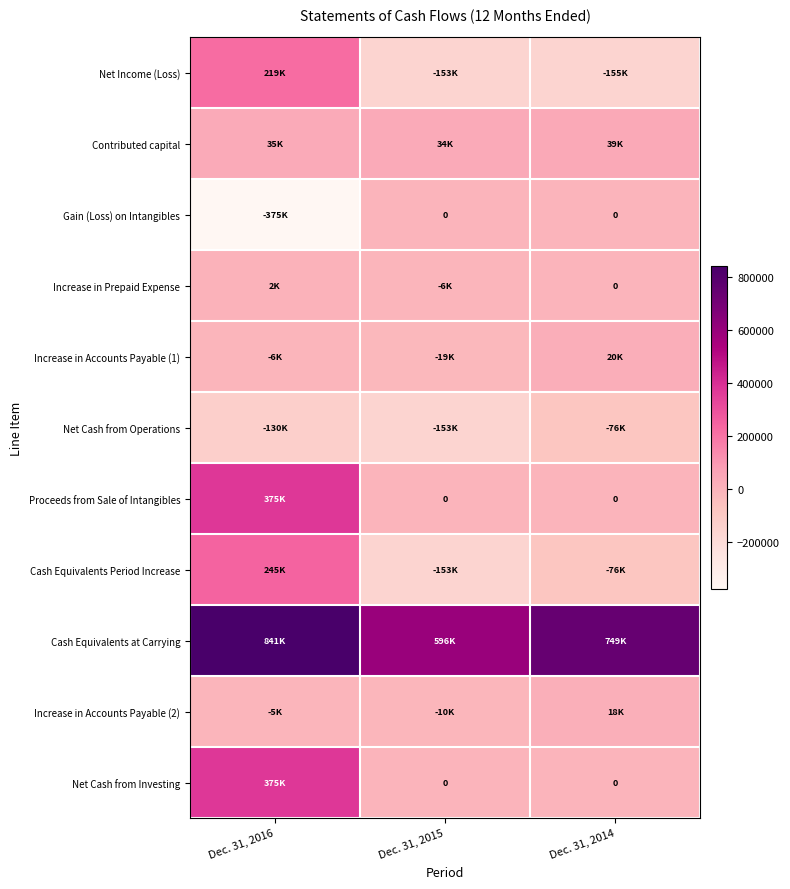

Which series has the largest total across all categories?

Cash Equivalents at Carrying